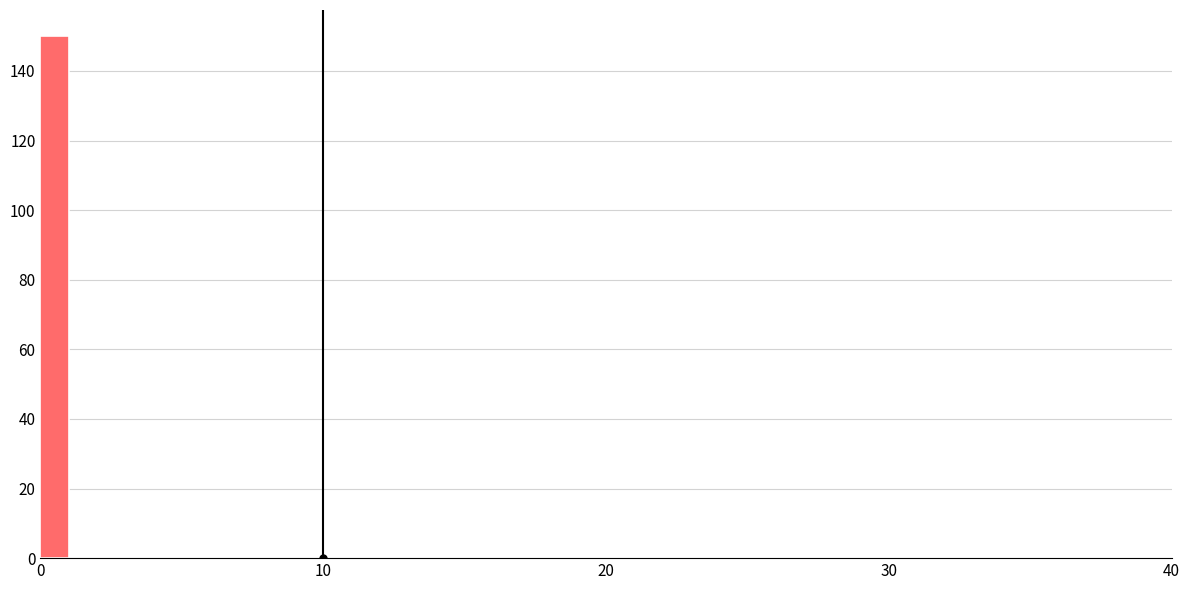

Read against the x-axis, roughly where is the centre of the tallest bar?

1